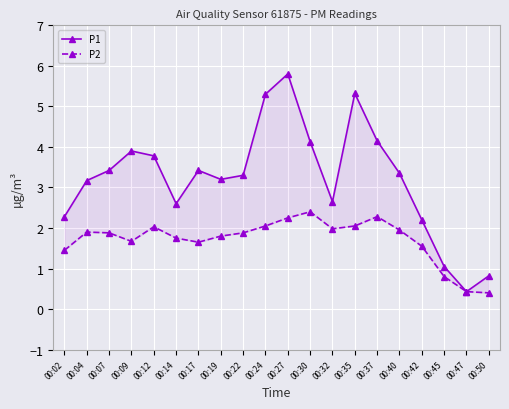

What is the difference between the highest and lowest values at 00:35?

3.3